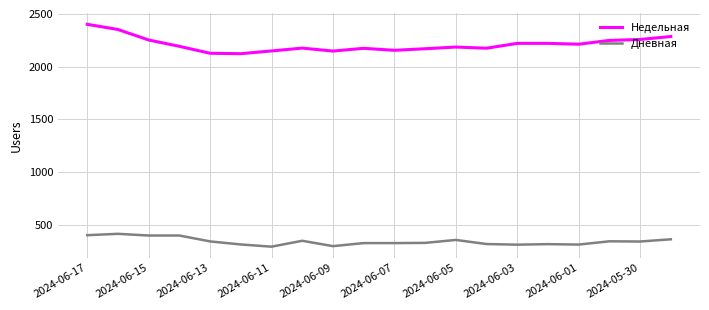

True or false: Дневная and Недельная cross at least once.

False